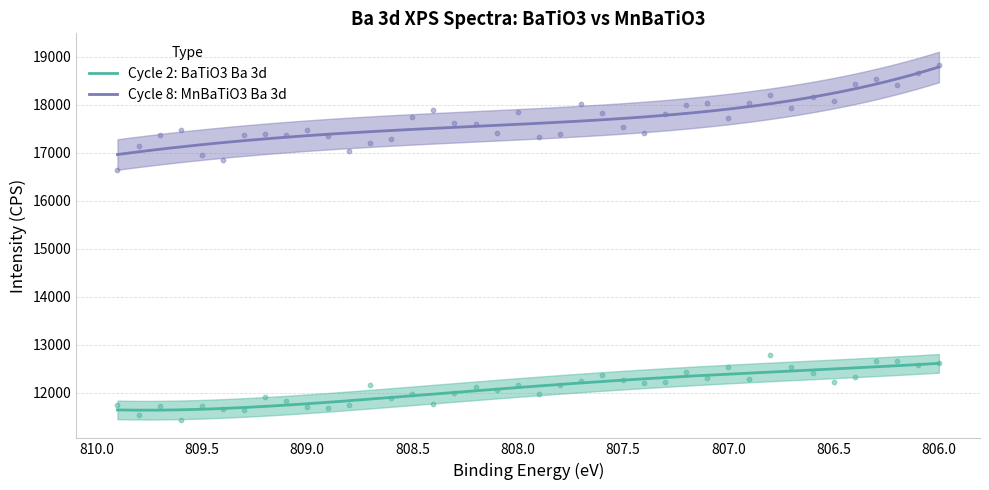

Which series has the largest total across all categories?

Cycle 8: MnBaTiO3 Ba 3d